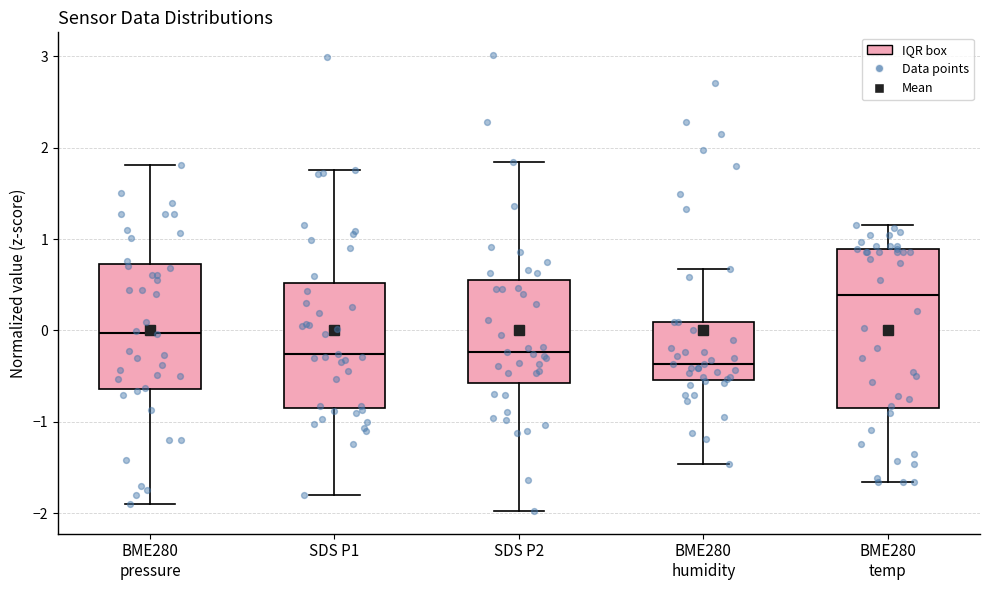

Comparing the boxes themselves (not the whiskers), which one is the tallest?

BME280 temp